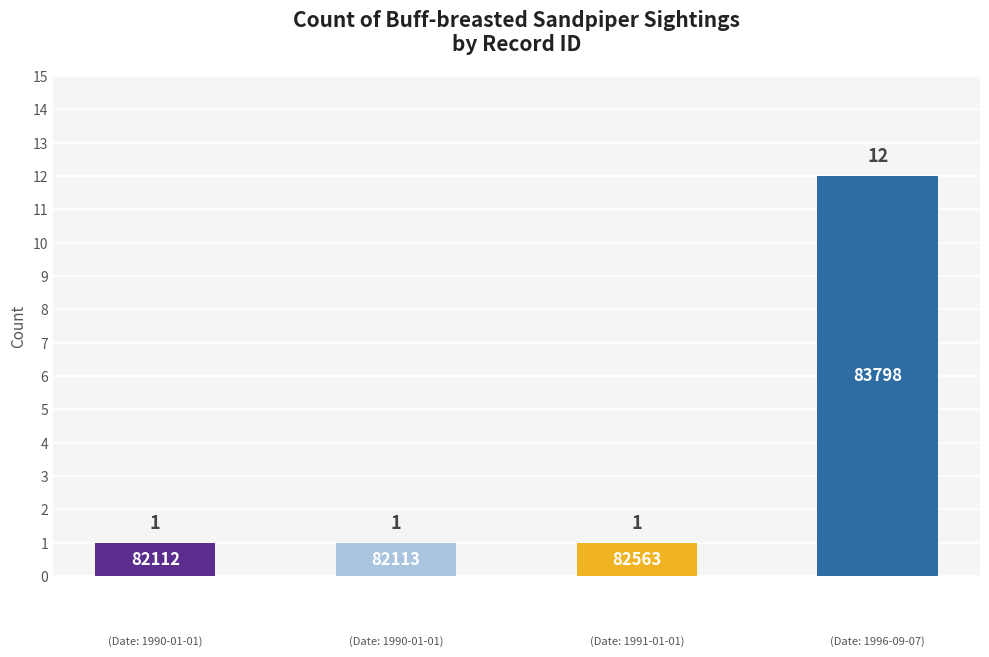

What is the minimum value shown in the chart?

1